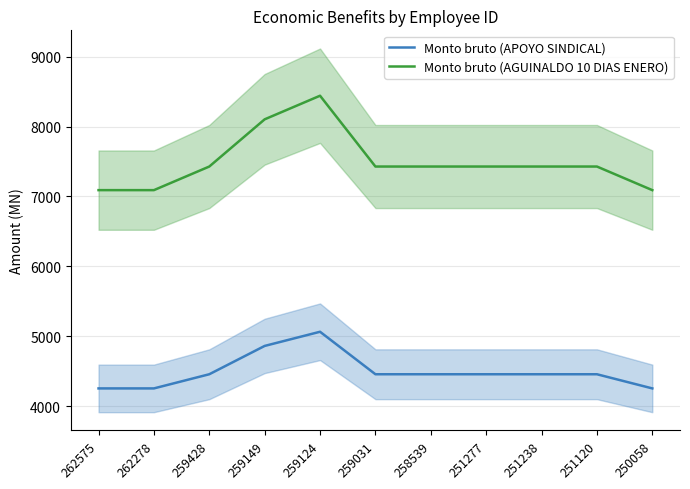

What is the value of the Monto bruto (APOYO SINDICAL) point at the 7th from the left?

4456.7